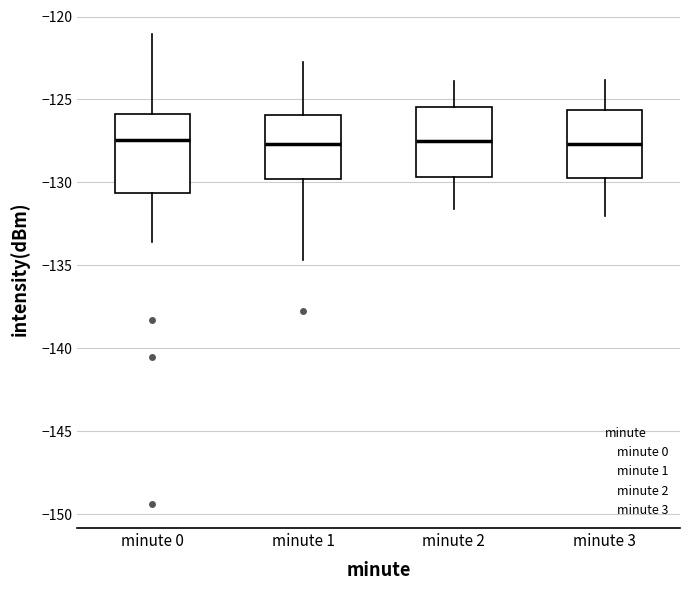

Which box is the tallest, from its lower edge to its upper edge?

minute 0